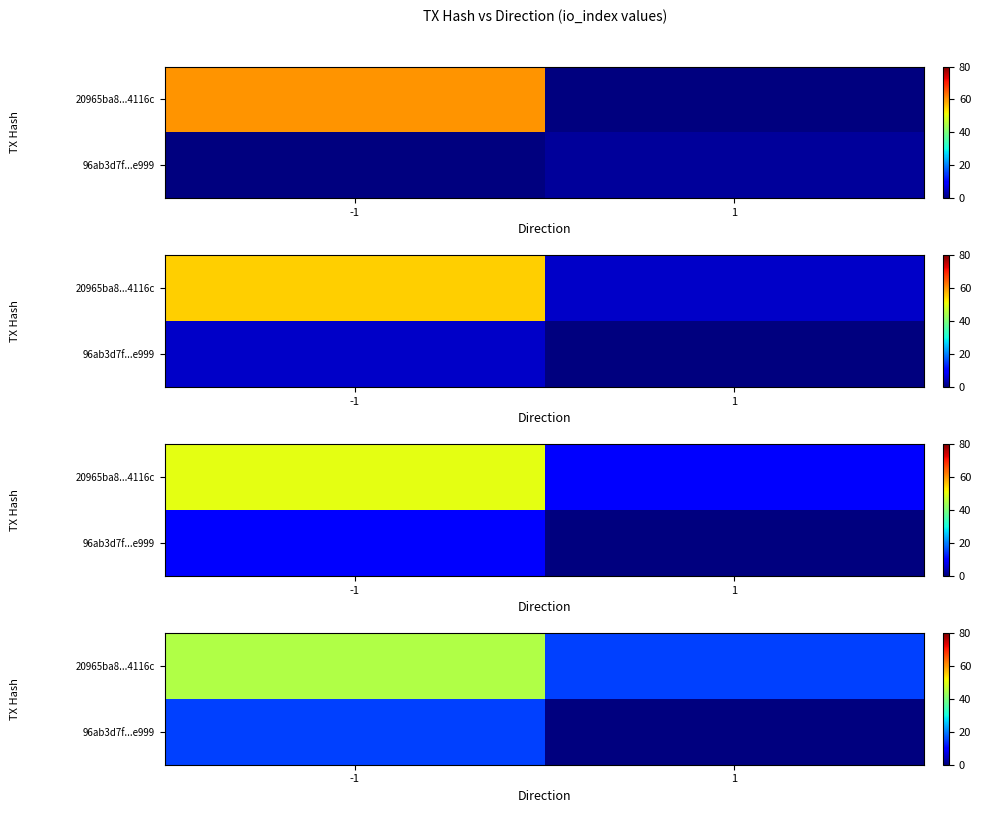

What is the sum of all 20965ba8...4116c values?

60